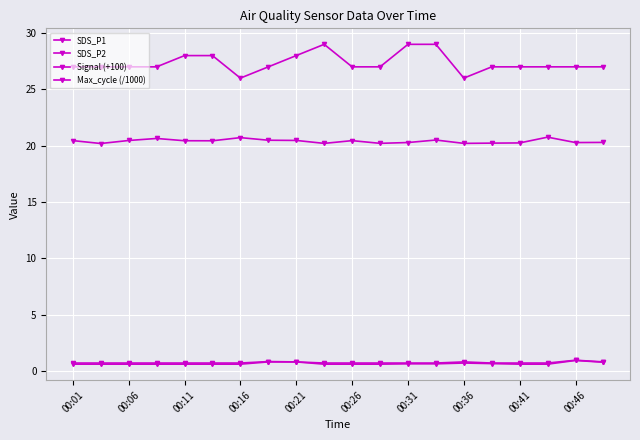

How many categories are shown in the chart?

20